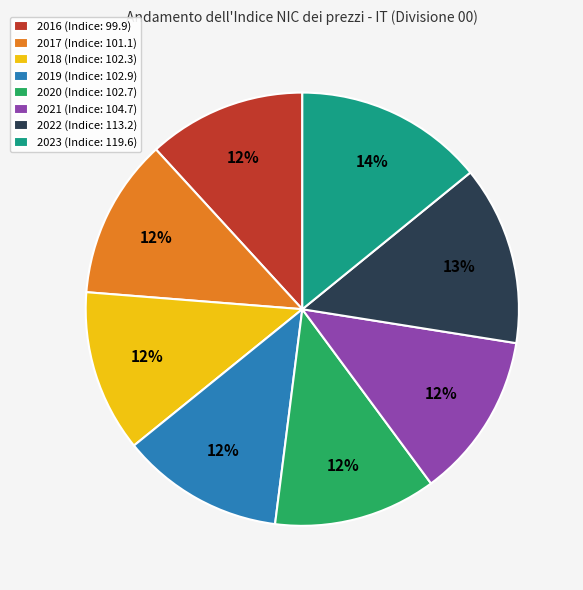

Is it true that 2018 is 3% of the pie?

False